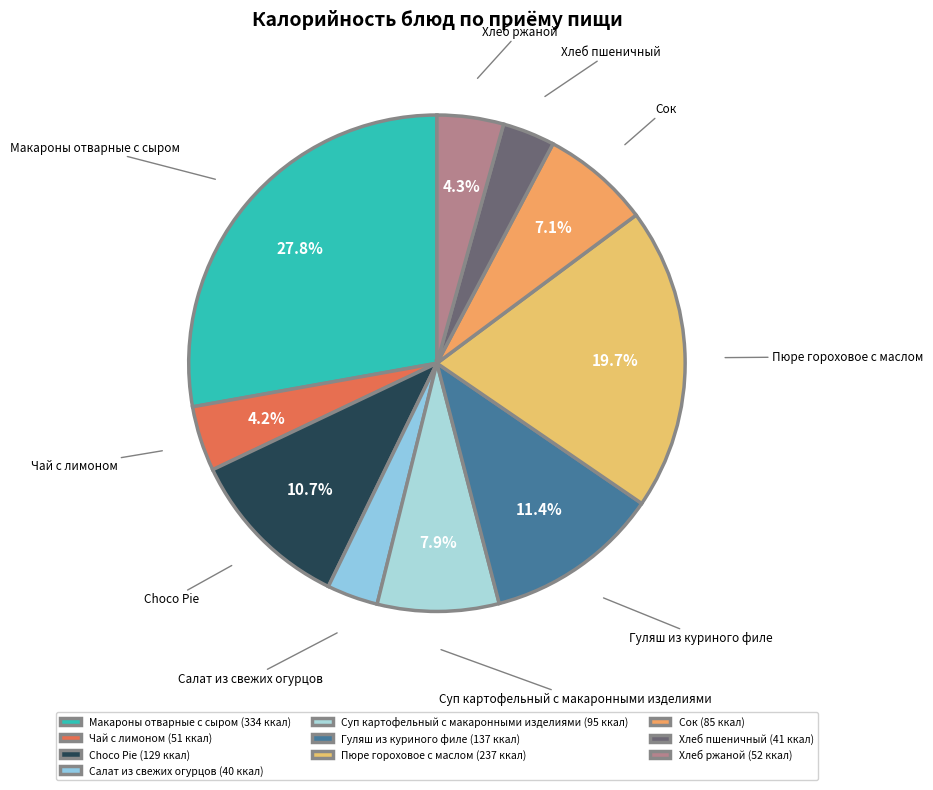

Is it true that Гуляш из куриного филе is 11% of the pie?

True